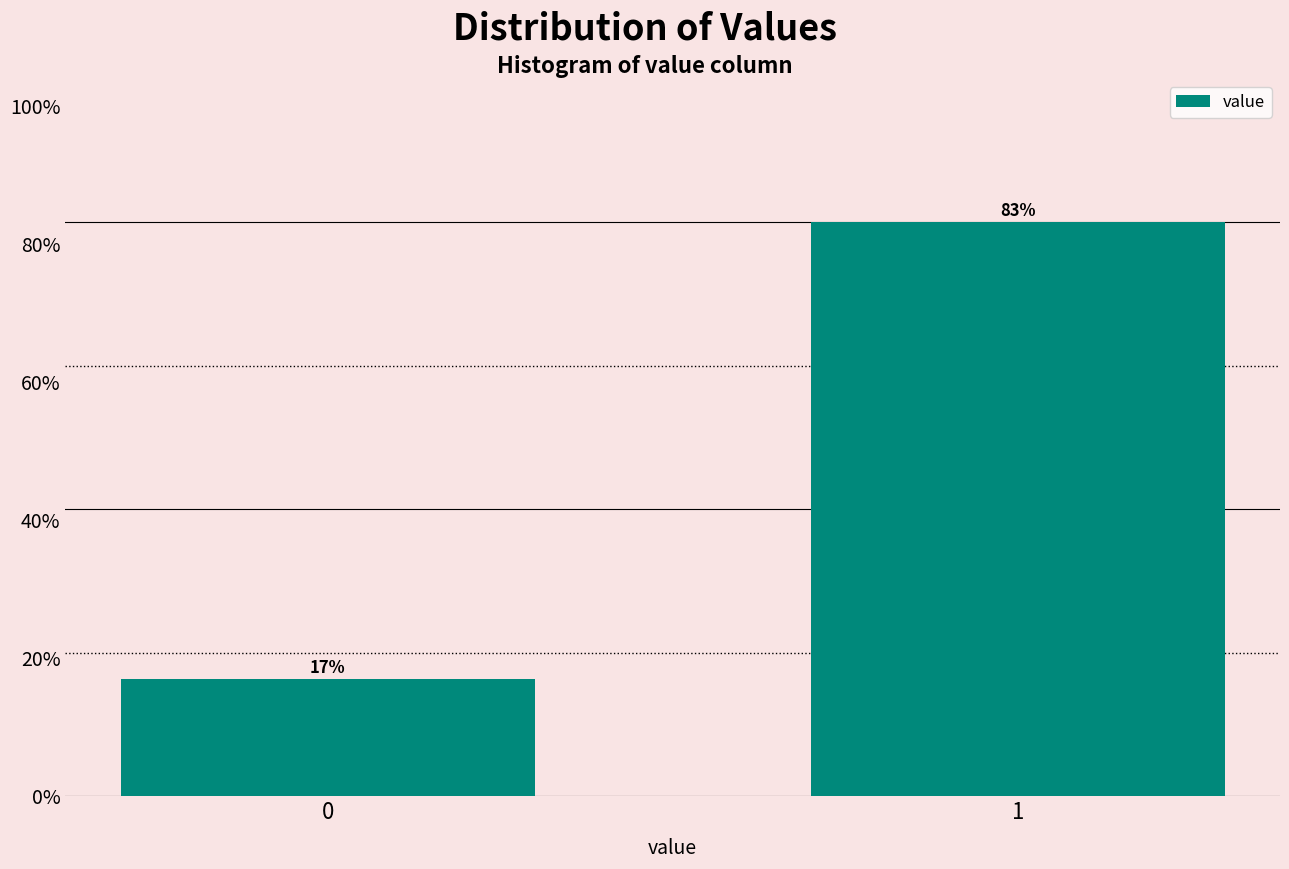

What is the ratio of the value at 1 to the value at 0?

4.9